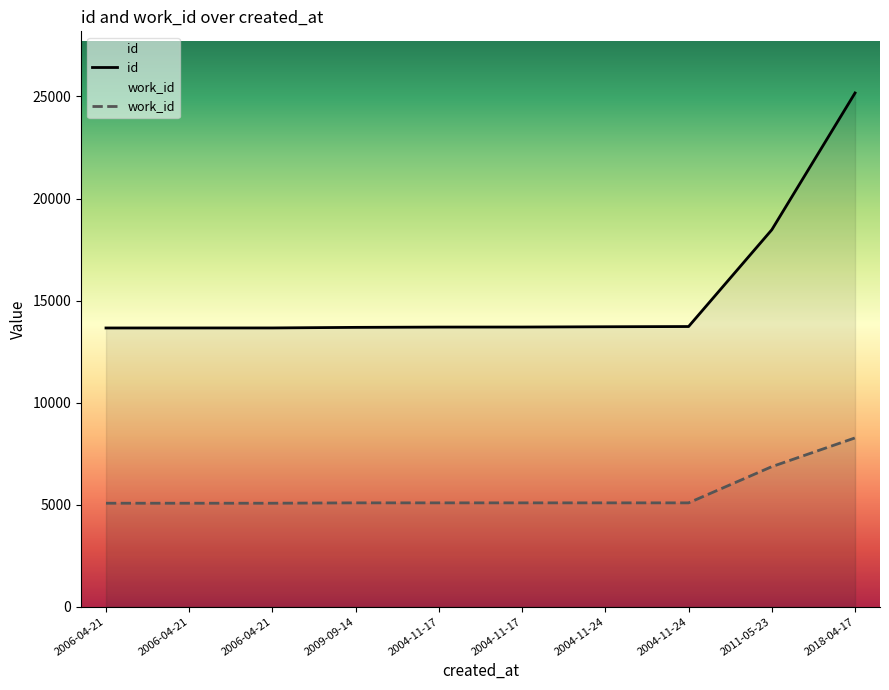

The id series shows 13658 at 2006-04-21. True or false?

True